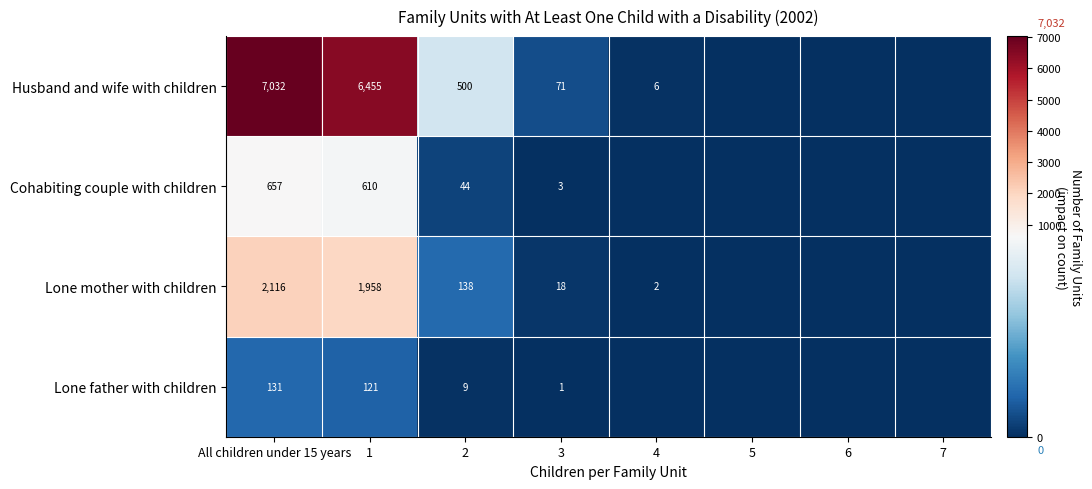

Rank the series at 2 from highest to lowest value.

Husband and wife with children, Lone mother with children, Cohabiting couple with children, Lone father with children